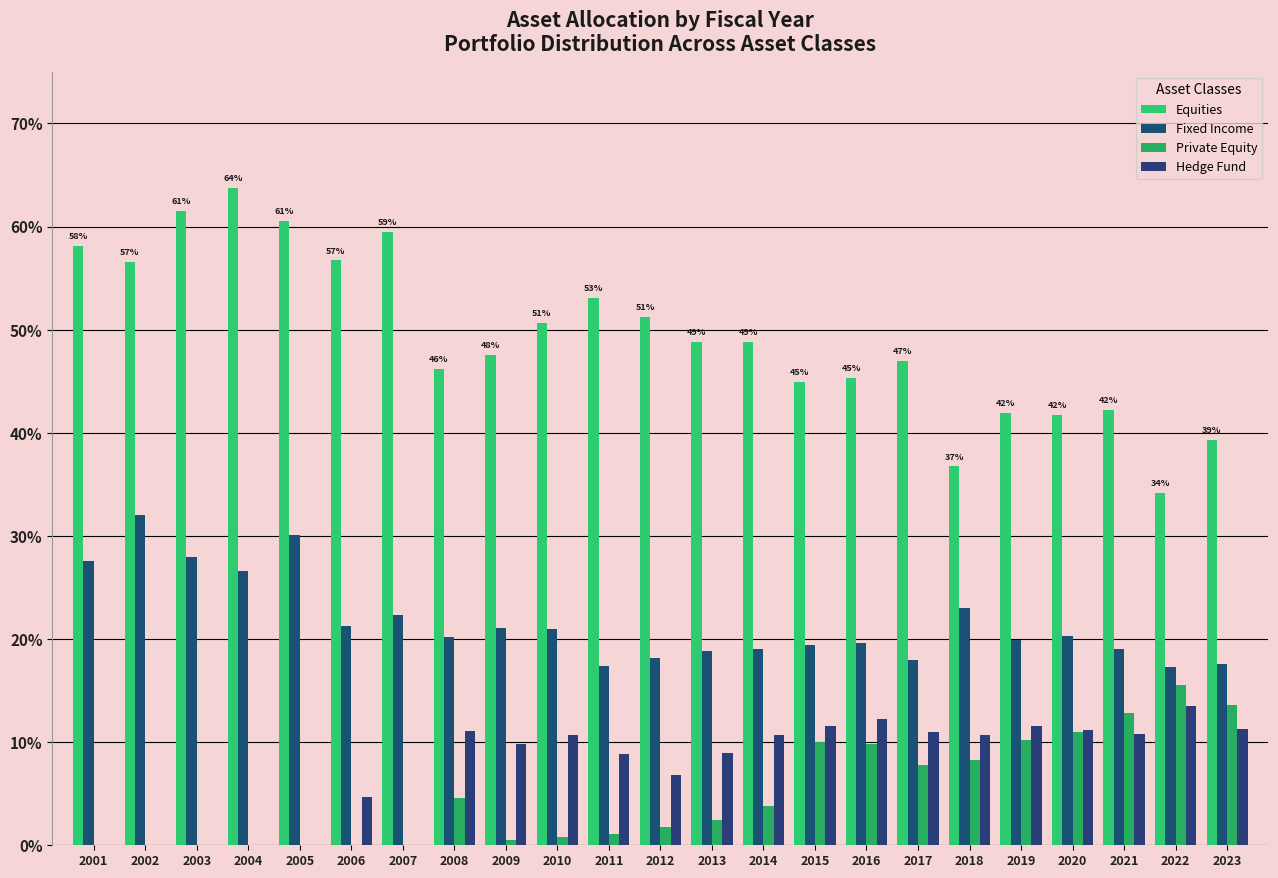

How many groups of bars are there?

23